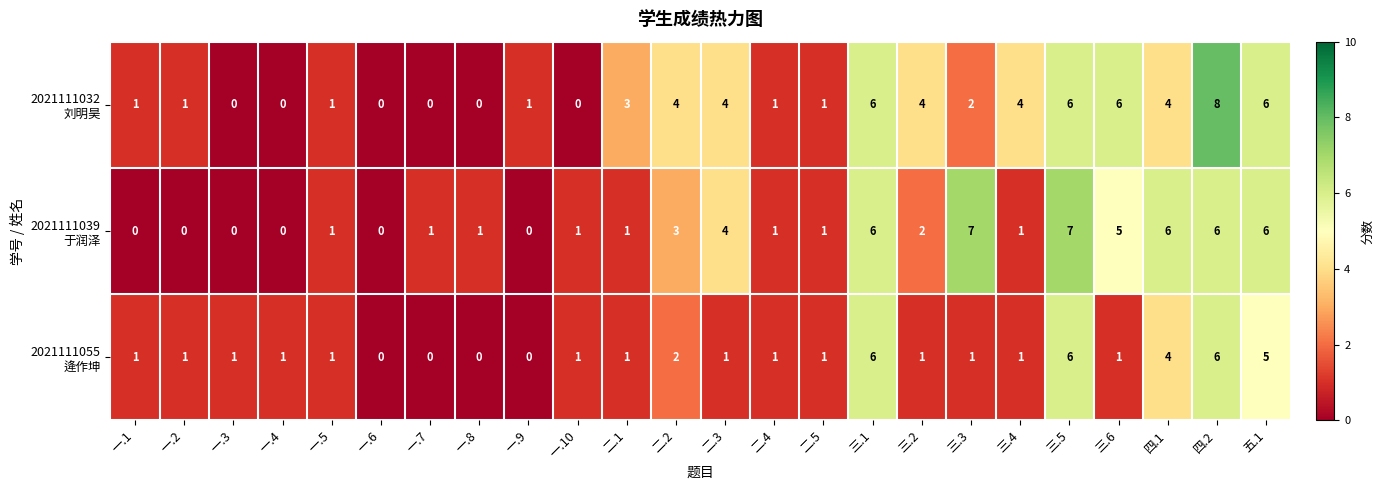

Which category has the highest value across all series?

四.2